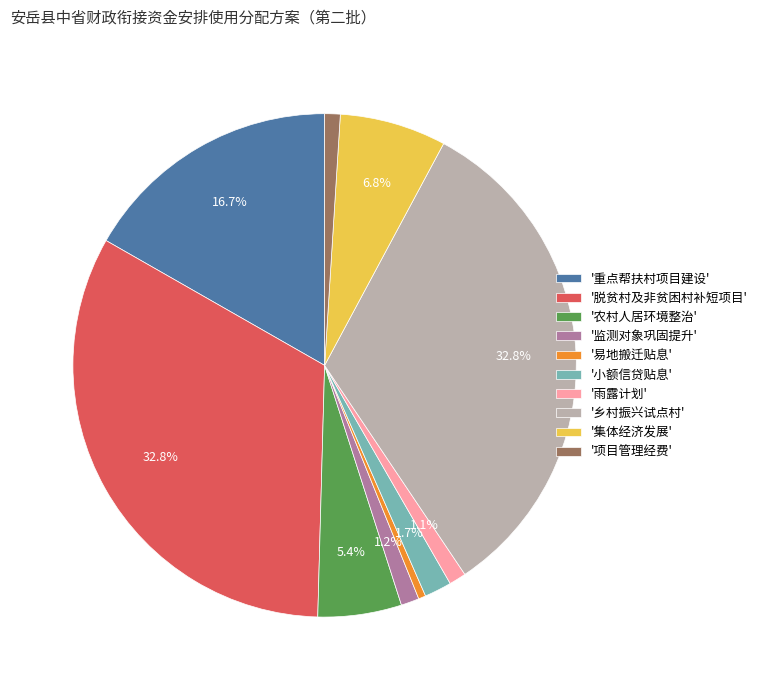

Is the sum of '乡村振兴试点村' and '易地搬迁贴息' greater than half?

No